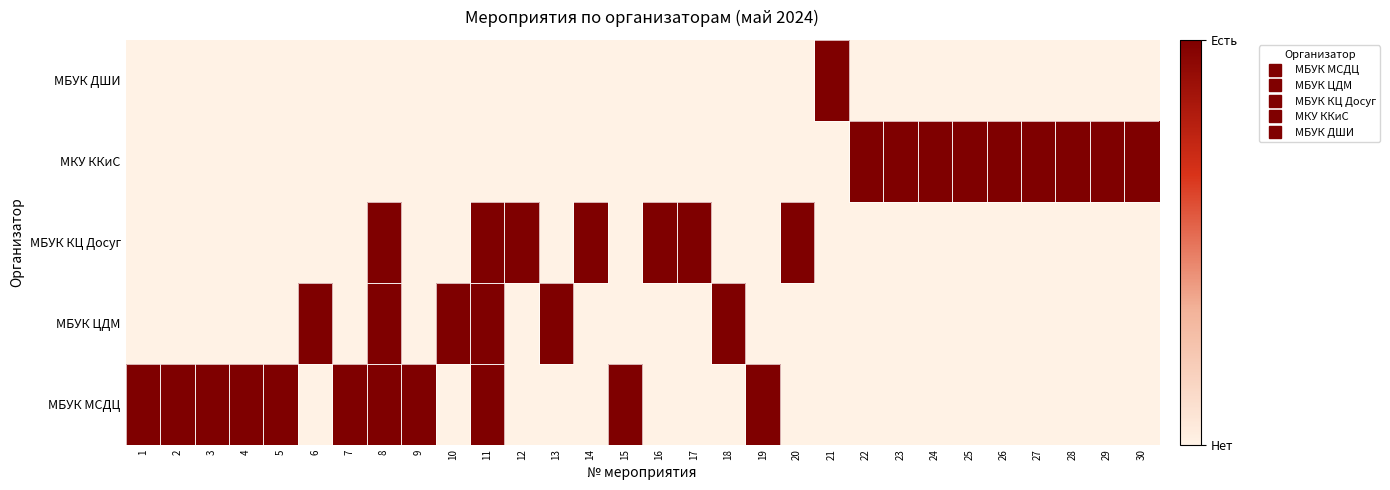

At which category is the sum across all series the highest?

8